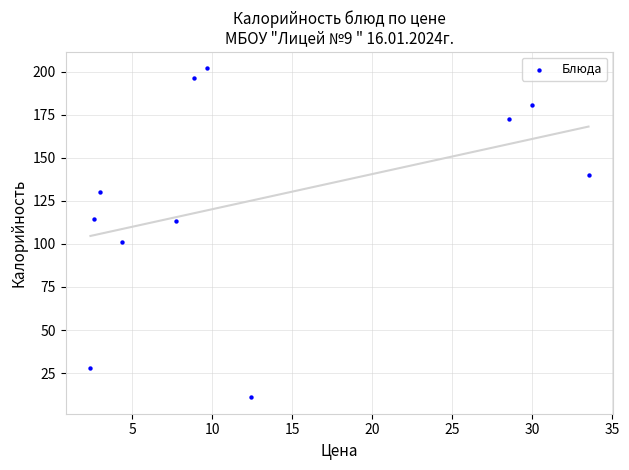

What Y value in the scatter plot is closest to 106?

101.3